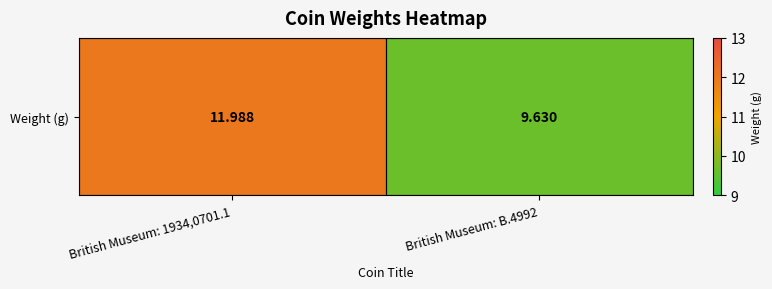

True or false: the data shows 12.0 at British Museum: 1934,0701.1.

True